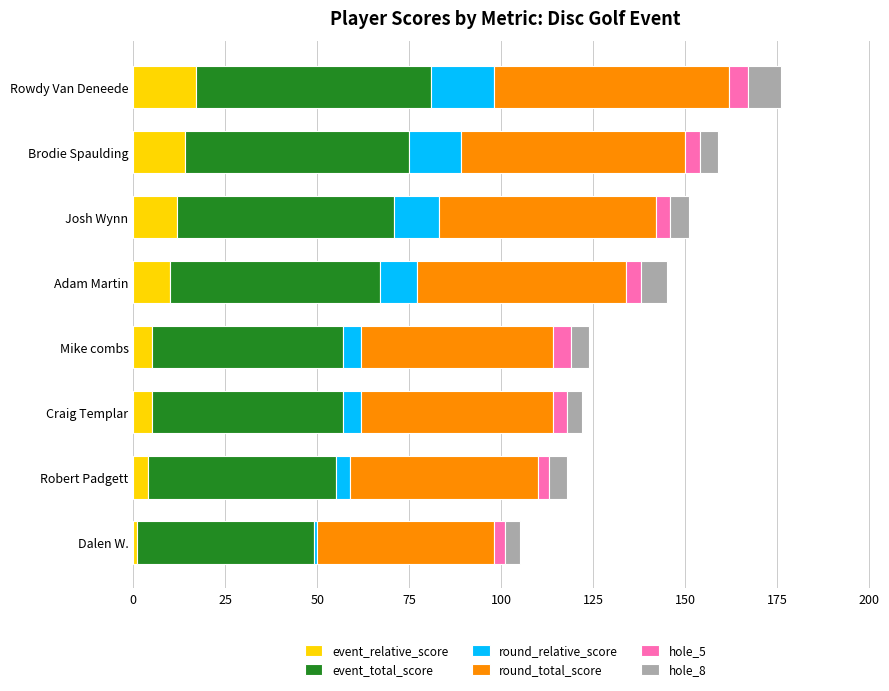

True or false: event_relative_score has a value of 5 at Brodie Spaulding.

False